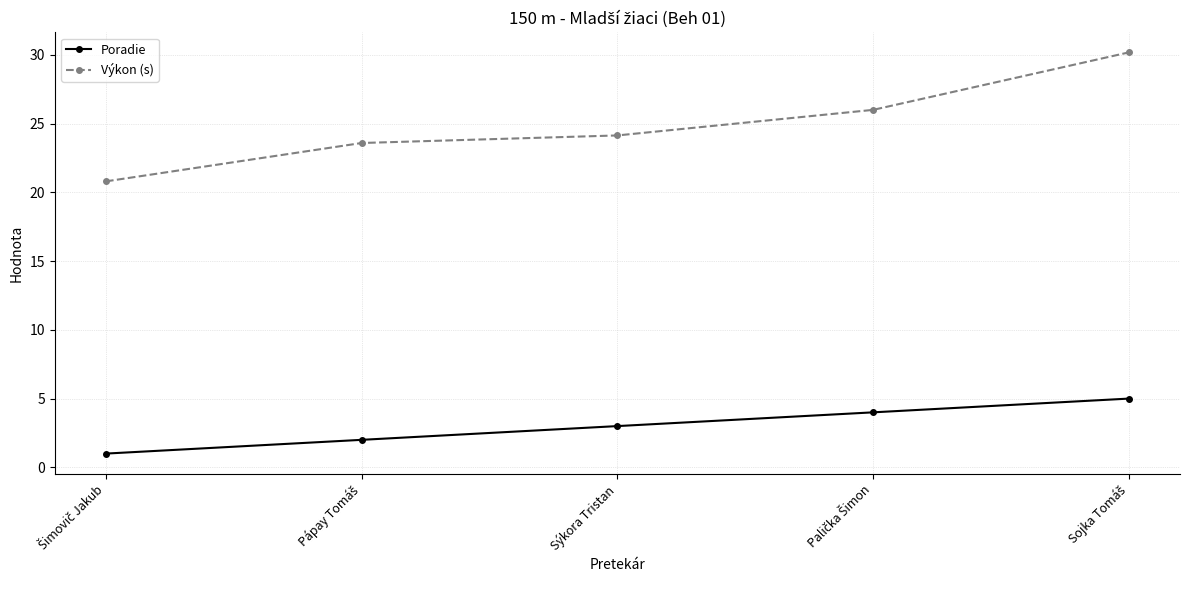

True or false: Výkon (s) and Poradie intersect in this chart.

False